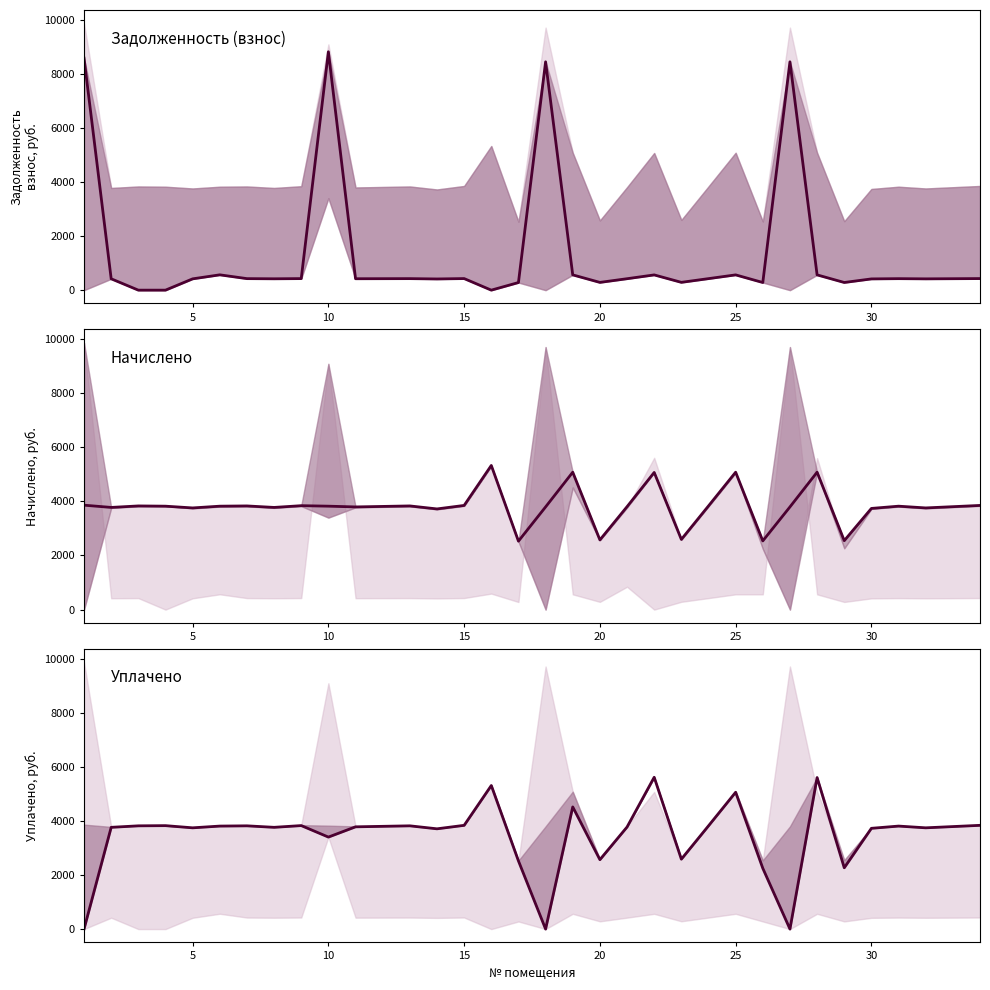

What is the difference between the maximum and minimum values in the начислено series?

2797.9